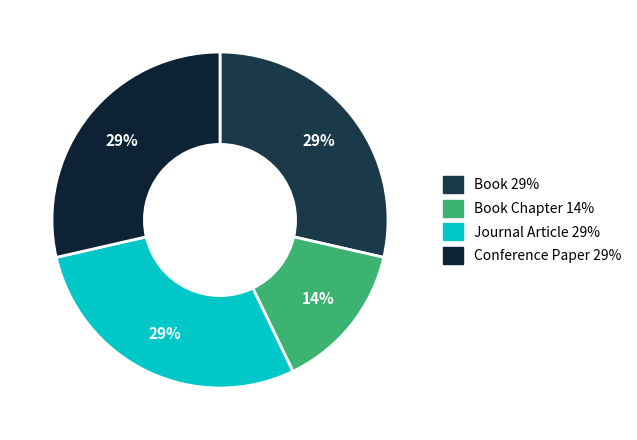

How many segments does this pie chart have?

4